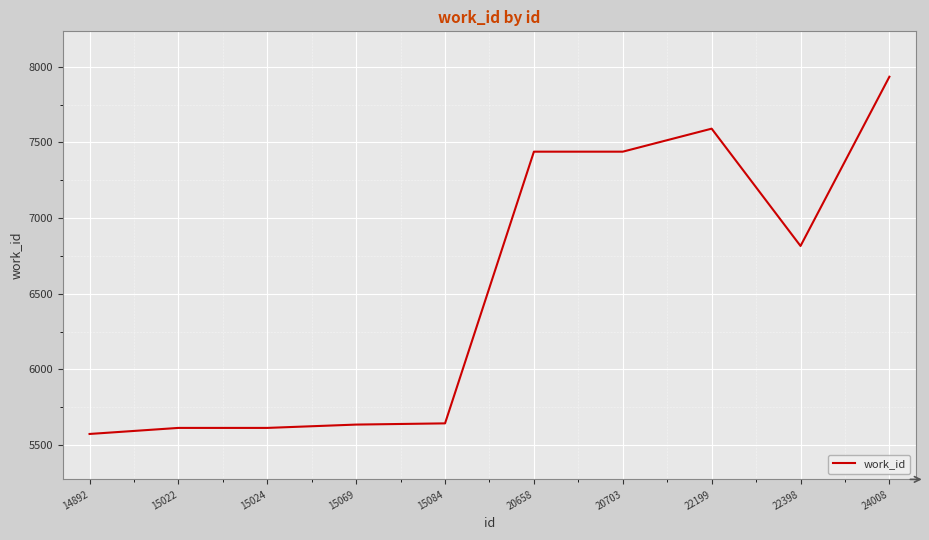

What is the smallest value displayed?

5574